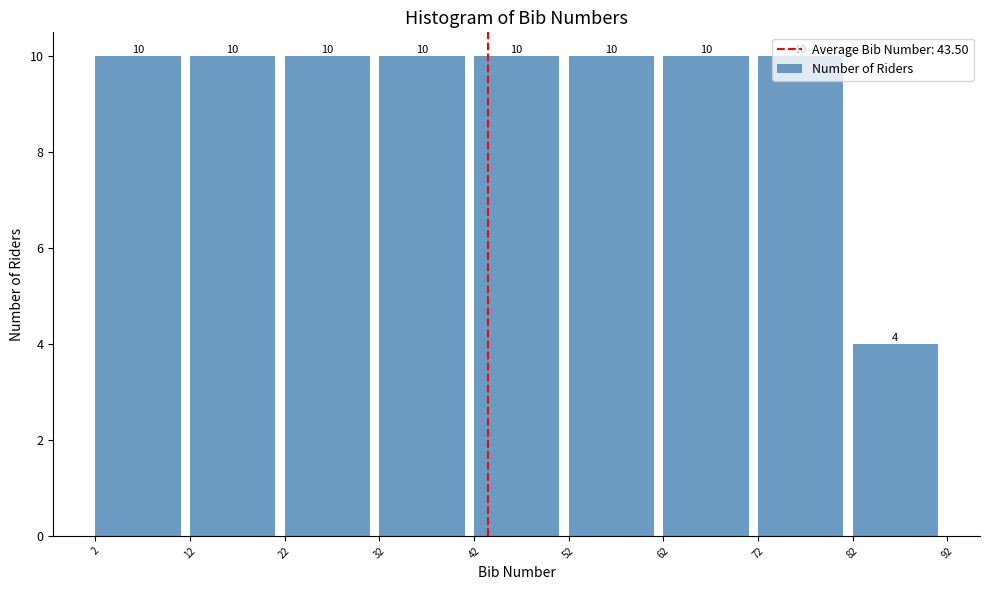

Reading left to right, transcribe this chart: for each bar, give the range it covers on the x-axis and its height.

2 to 12: 10
12 to 22: 10
22 to 32: 10
32 to 42: 10
42 to 52: 10
52 to 62: 10
62 to 72: 10
72 to 82: 10
82 to 92: 4